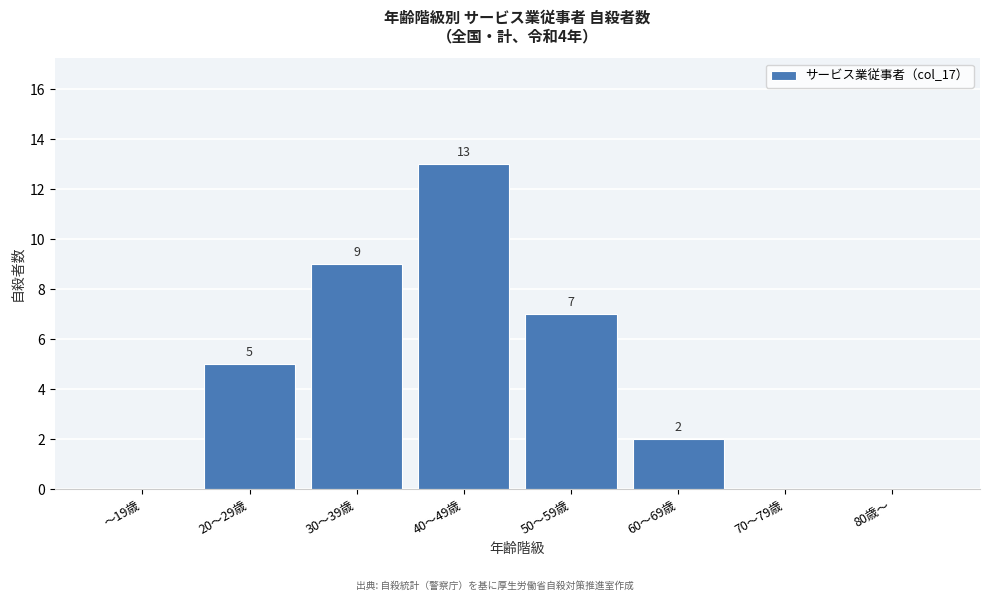

Reading left to right, extract all data points from this chart.

～19歳=0	20～29歳=5	30～39歳=9	40～49歳=13	50～59歳=7	60～69歳=2	70～79歳=0	80歳～=0